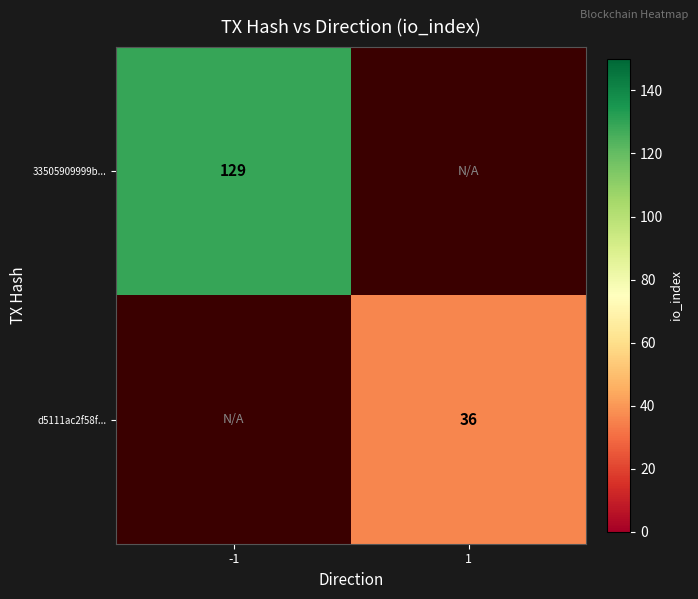

How many categories are shown in the chart?

2